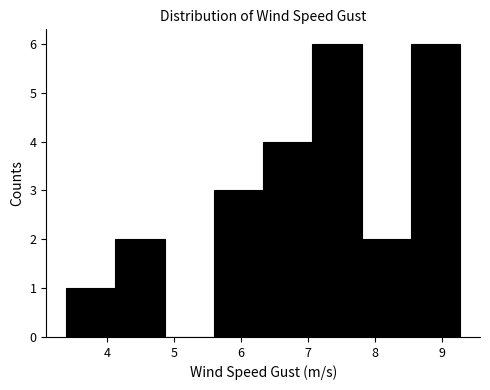

How tall is the bar that spans 3.4 to 4.1 on the x-axis? Neither the bar edges nor the heights are printed on the chart, so give them approximately, as read against the axes.

1